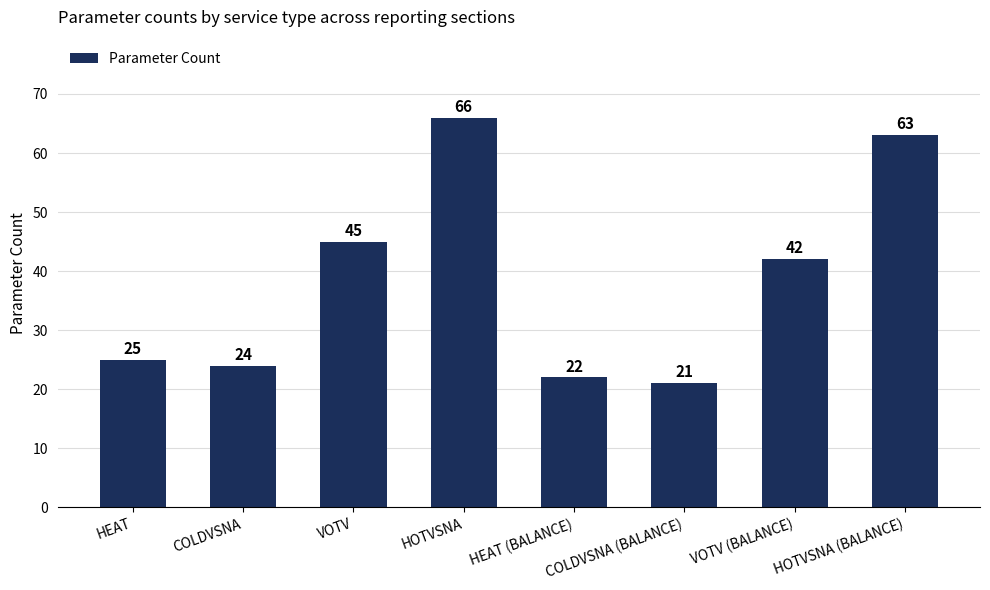

Rank the categories by value from highest to lowest.

HOTVSNA, HOTVSNA (BALANCE), VOTV, VOTV (BALANCE), HEAT, COLDVSNA, HEAT (BALANCE), COLDVSNA (BALANCE)